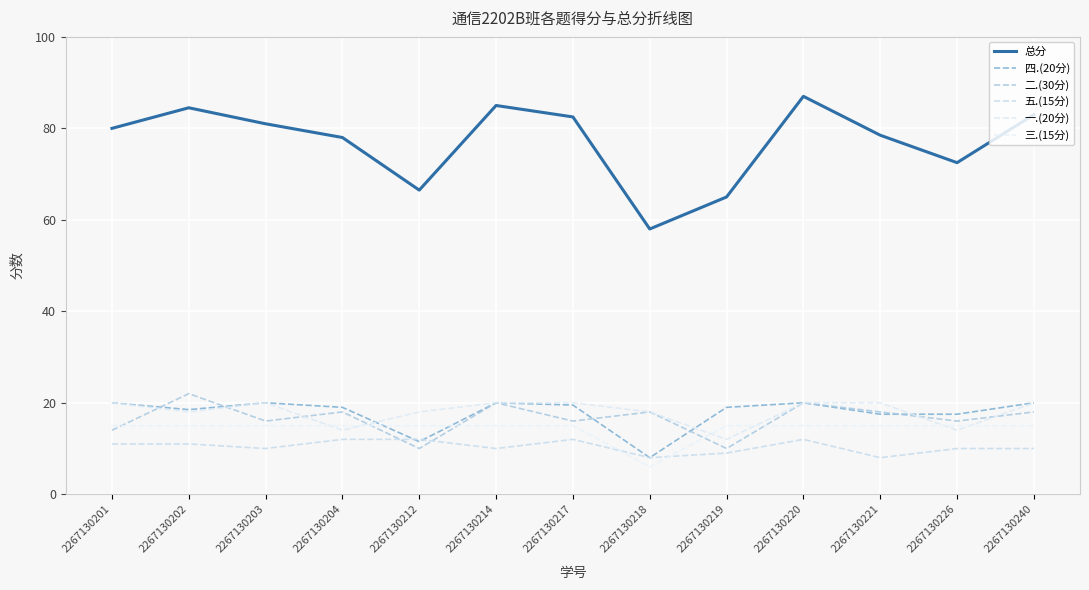

Reading left to right, list all the values displayed in this chart.

总分: 80.0	84.5	81.0	78.0	66.5	85.0	82.5	58.0	65.0	87.0	78.5	72.5	83.0
四.(20分): 20.0	18.5	20.0	19.0	11.5	20.0	19.5	8.0	19.0	20.0	17.5	17.5	20.0
二.(30分): 14.0	22.0	16.0	18.0	10.0	20.0	16.0	18.0	10.0	20.0	18.0	16.0	18.0
五.(15分): 11.0	11.0	10.0	12.0	12.0	10.0	12.0	8.0	9.0	12.0	8.0	10.0	10.0
一.(20分): 20.0	18.0	20.0	14.0	18.0	20.0	20.0	18.0	12.0	20.0	20.0	14.0	20.0
三.(15分): 15.0	15.0	15.0	15.0	15.0	15.0	15.0	6.0	15.0	15.0	15.0	15.0	15.0